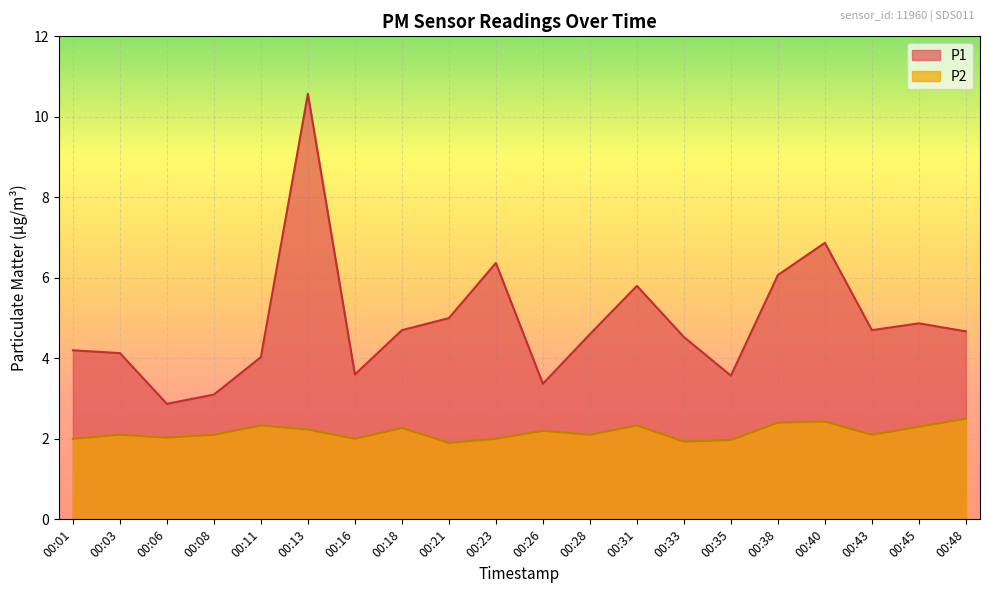

Where is the first local minimum for P2?

00:06